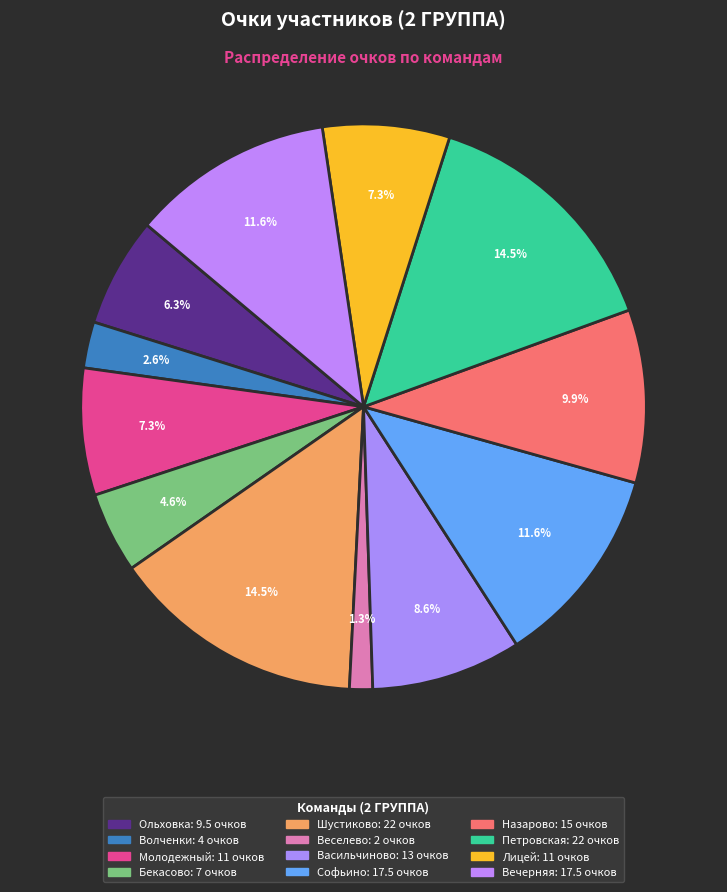

True or false: Вечерняя accounts for 12% of the total.

True